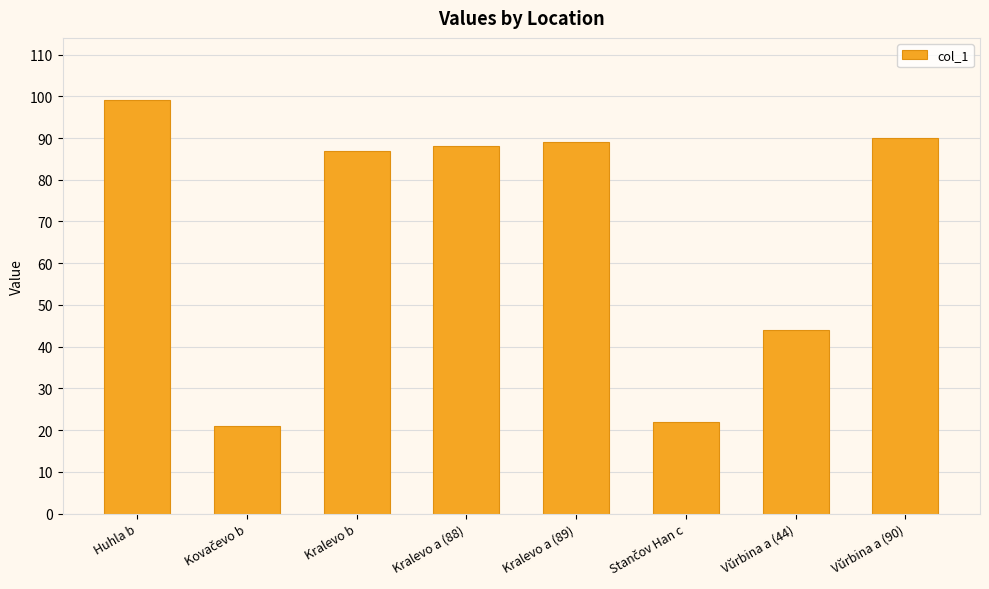

At which label is the value closest to 60?

Vŭrbina a (44)